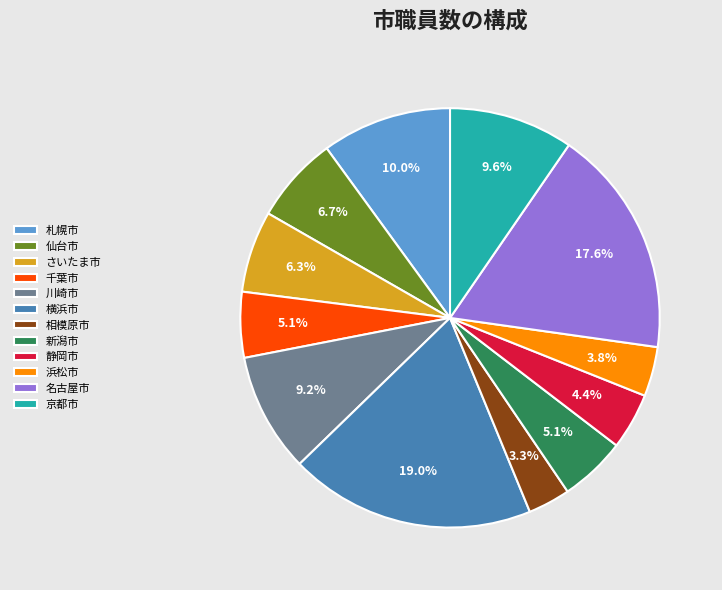

How many slices are in this pie chart?

12